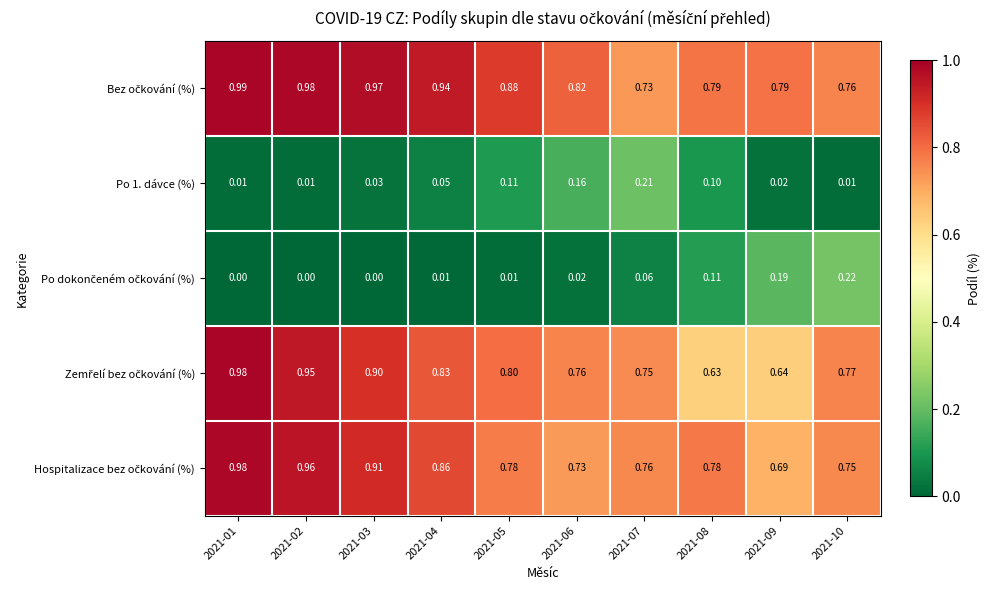

Count the number of categories in the chart.

10